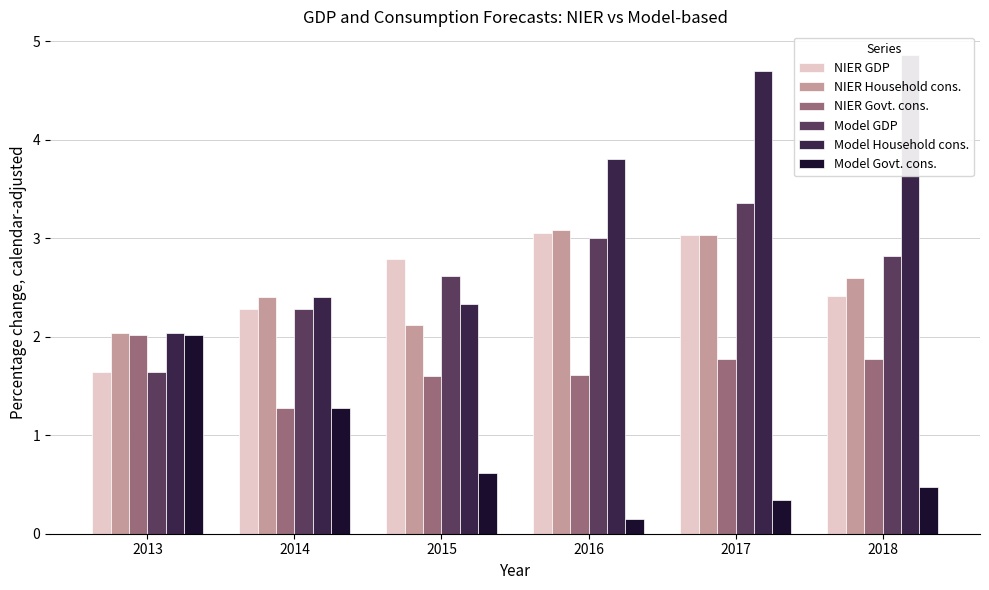

Is it true that NIER GDP equals 2.4 at 2018?

True